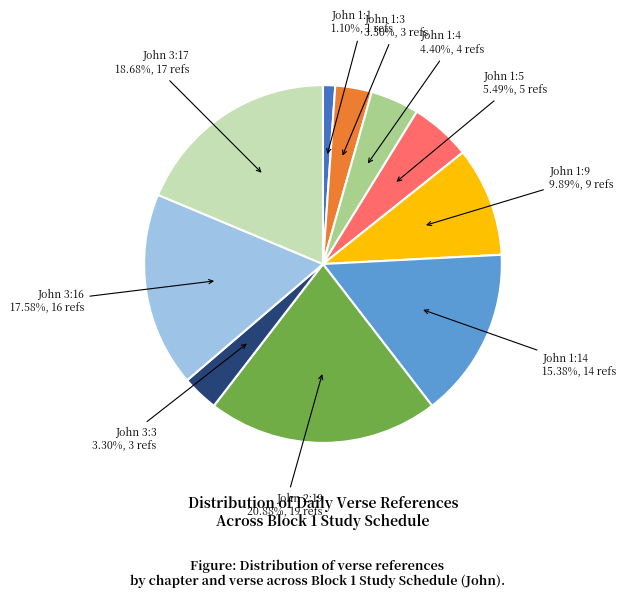

The John 2:19 slice represents 21% of the pie. True or false?

True